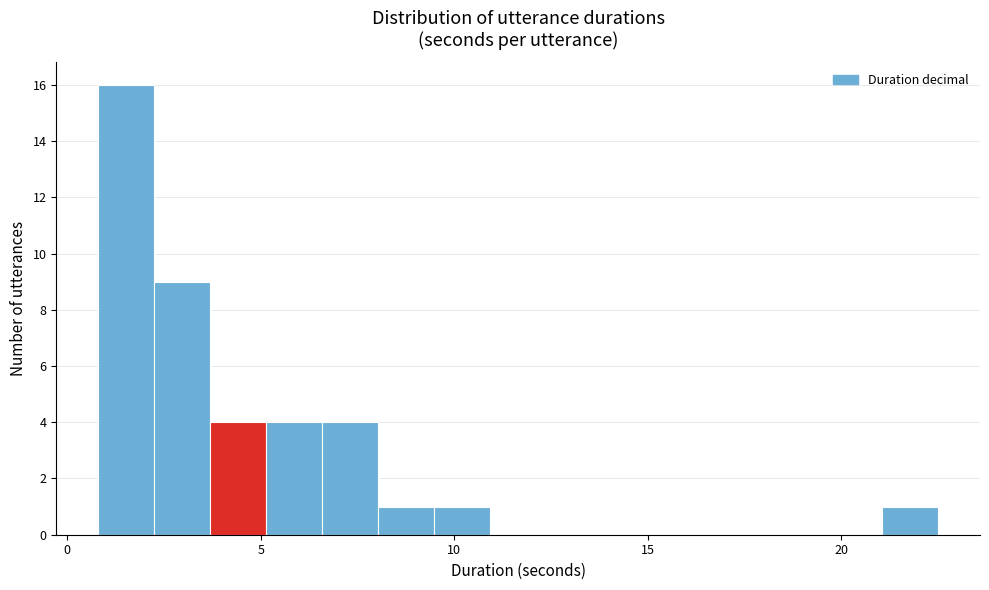

Read against the x-axis, roughly where is the centre of the tallest bar?

1.5